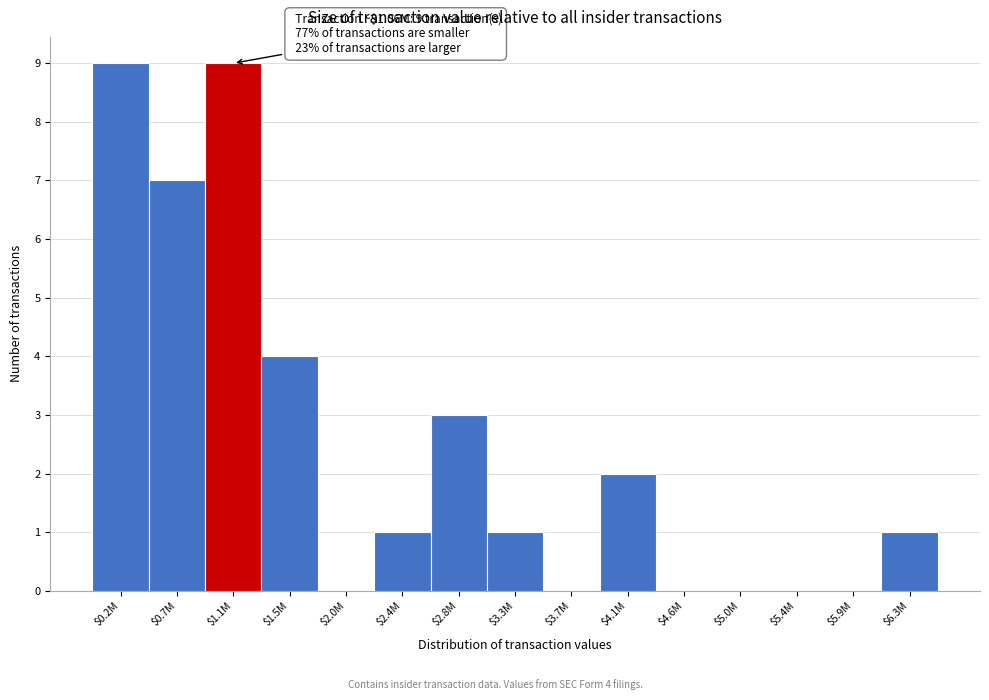

True or false: the data shows 3 at $0.7M.

False